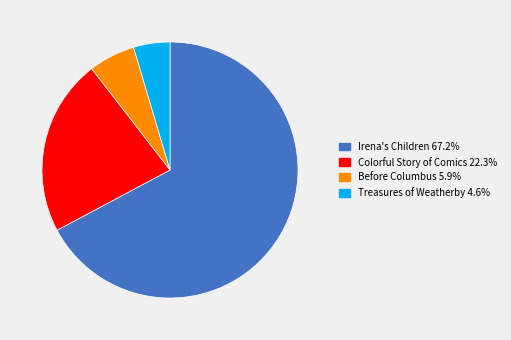

Between Colorful Story of Comics and Treasures of Weatherby, which is larger?

Colorful Story of Comics